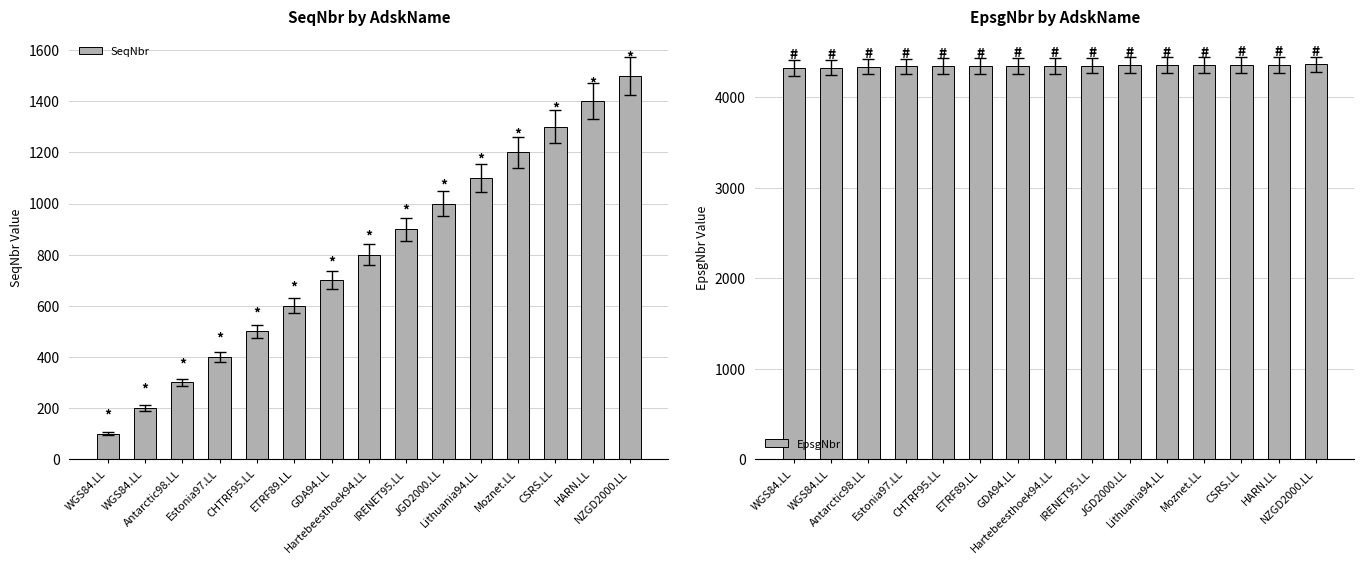

At which category does the chart reach its minimum across all series?

WGS84.LL